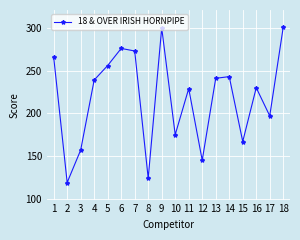

What is the sum of all values?

3938